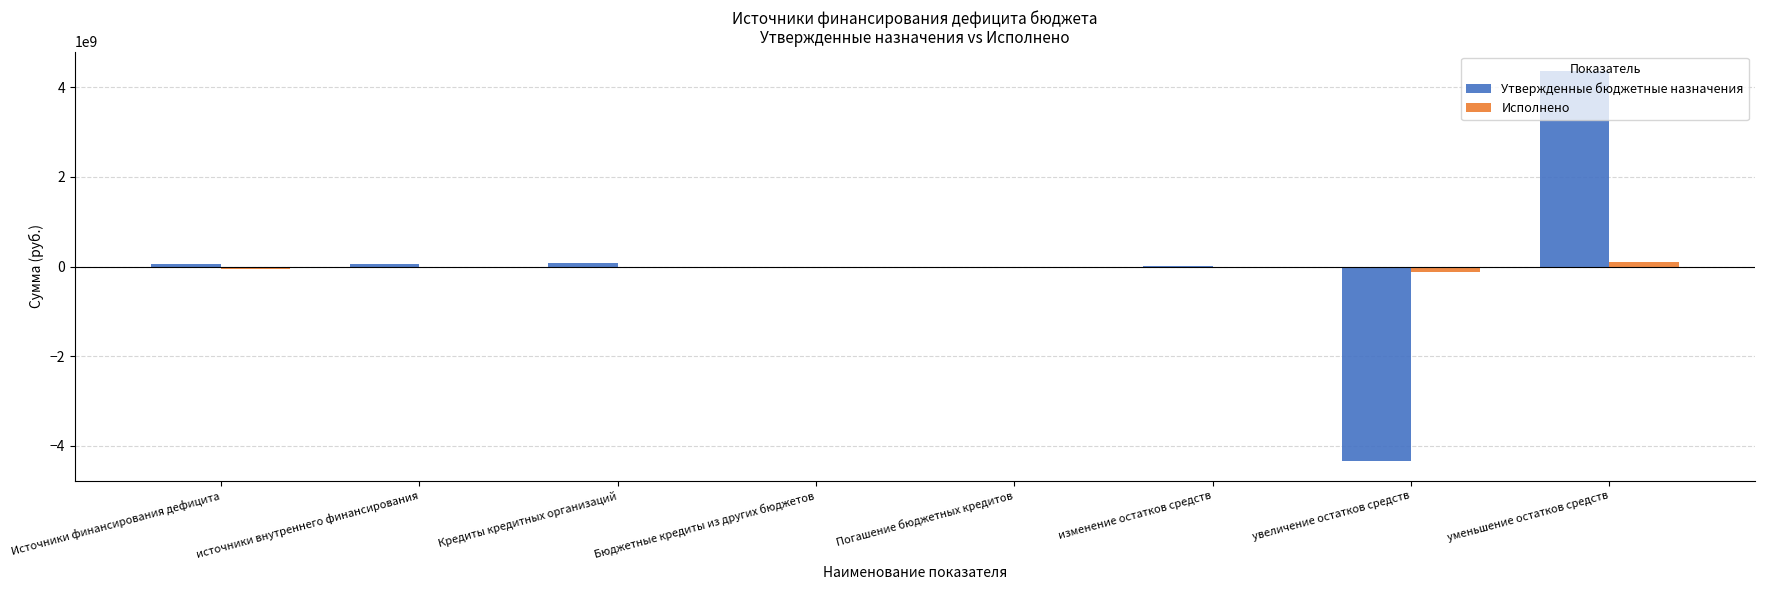

How many series are shown in this chart?

2